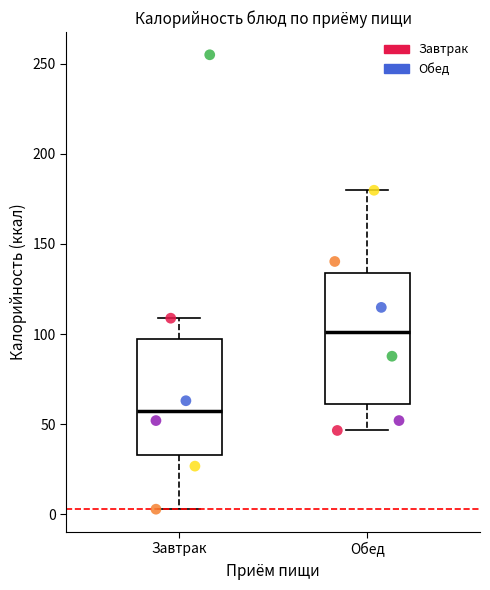

Where does the lower whisker of the box for Обед end on the y-axis? The values are not printed on the chart, so give them approximately, as read against the axis.

45